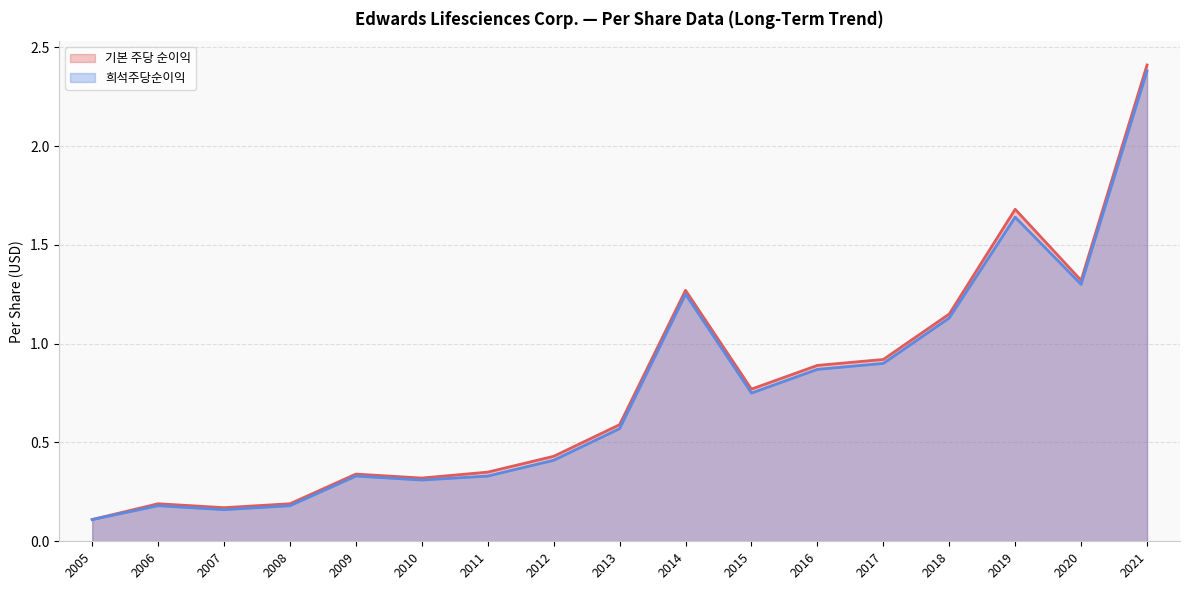

How many lines are shown in the chart?

2